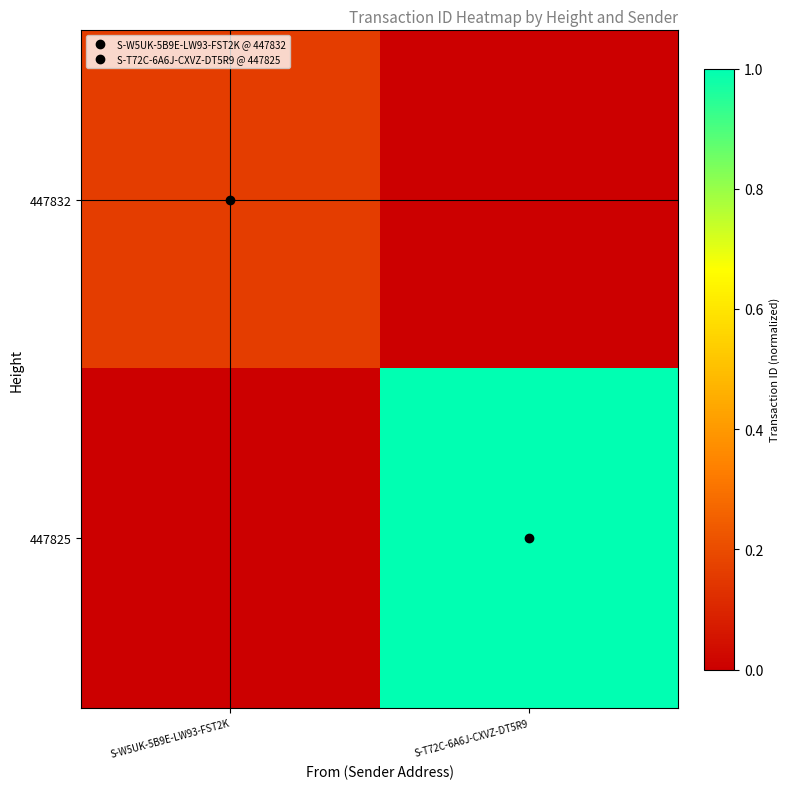

Which series has the largest range (max minus min)?

447825